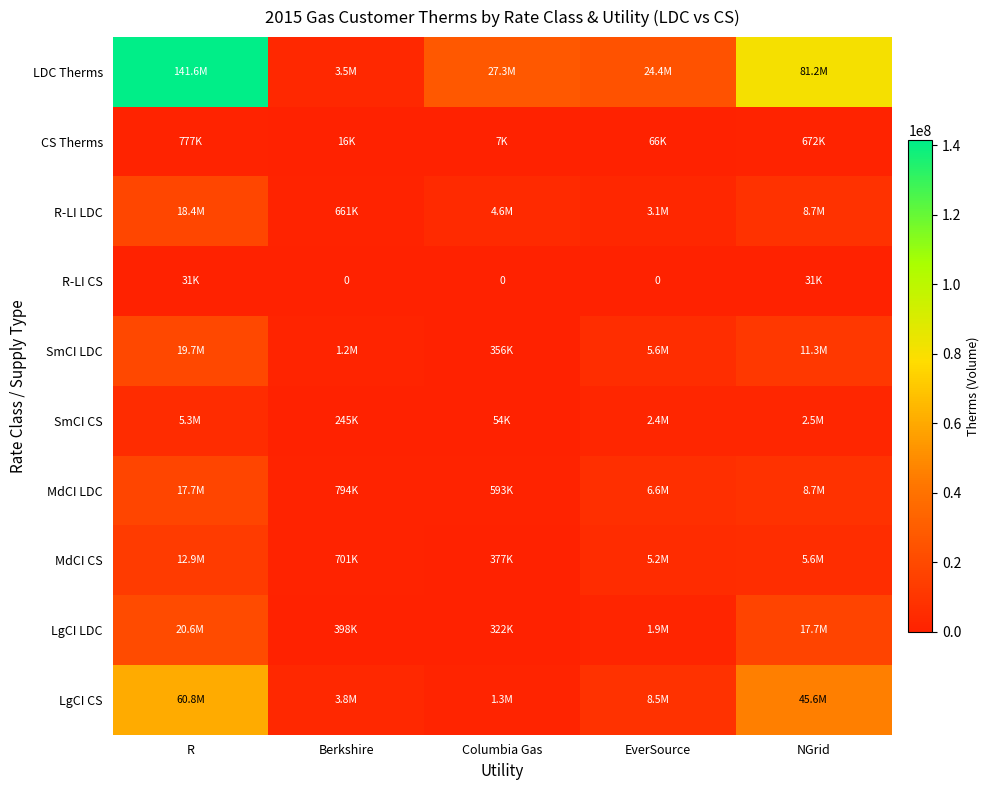

At which label is SmCI LDC closest to 10004716?

NGrid